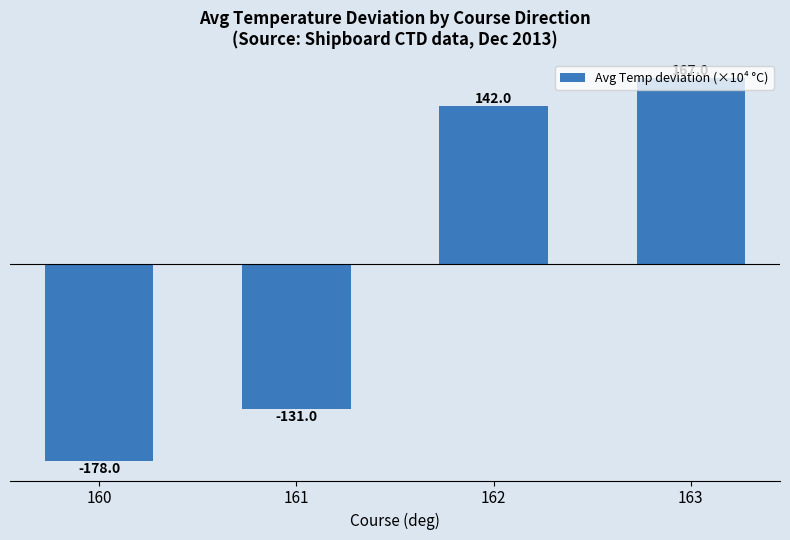

Rank the categories by value from highest to lowest.

163, 162, 161, 160